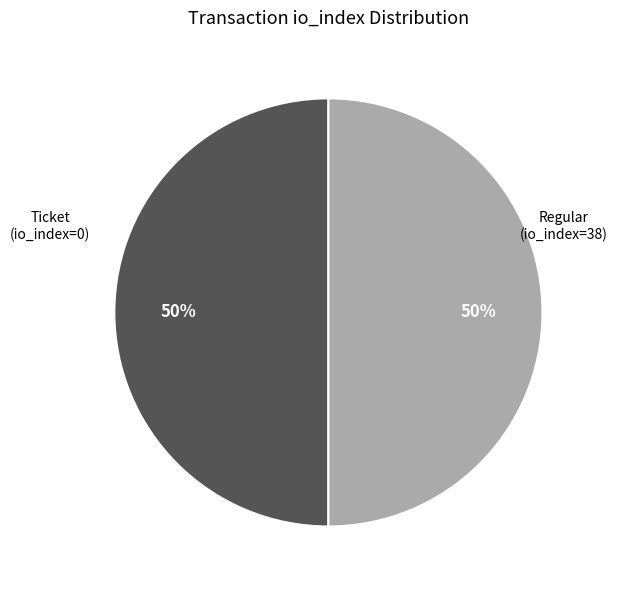

To the nearest percent, what is the average slice percentage?

50%